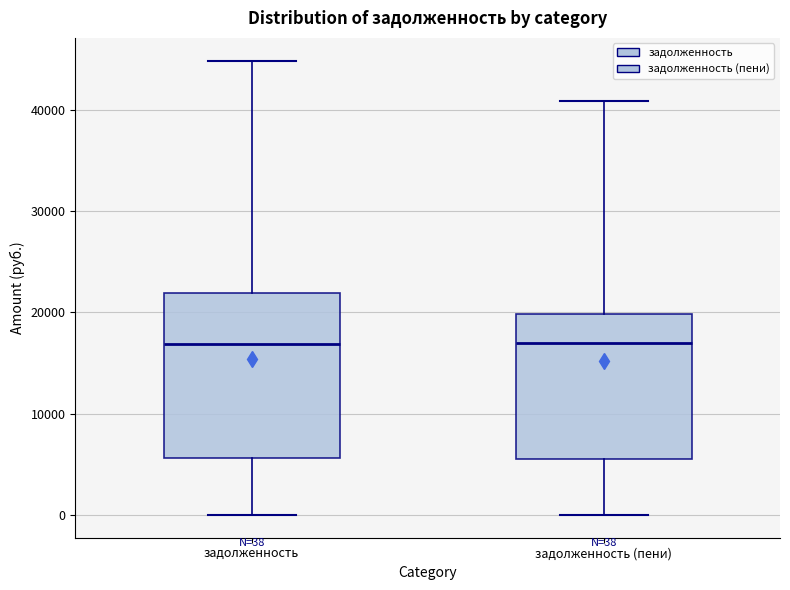

Comparing the boxes themselves (not the whiskers), which one is the tallest?

задолженность